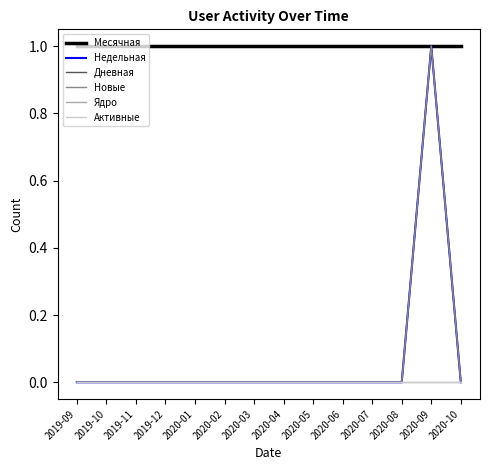

True or false: Недельная and Дневная intersect in this chart.

False